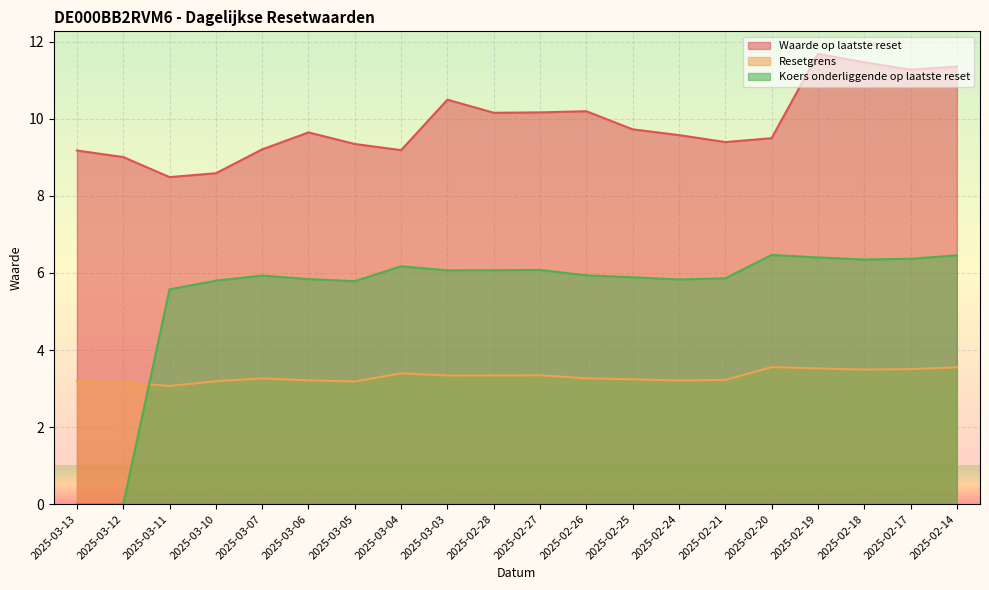

What is the value of the Koers onderliggende op laatste reset point at the 8th from the left?

6.2